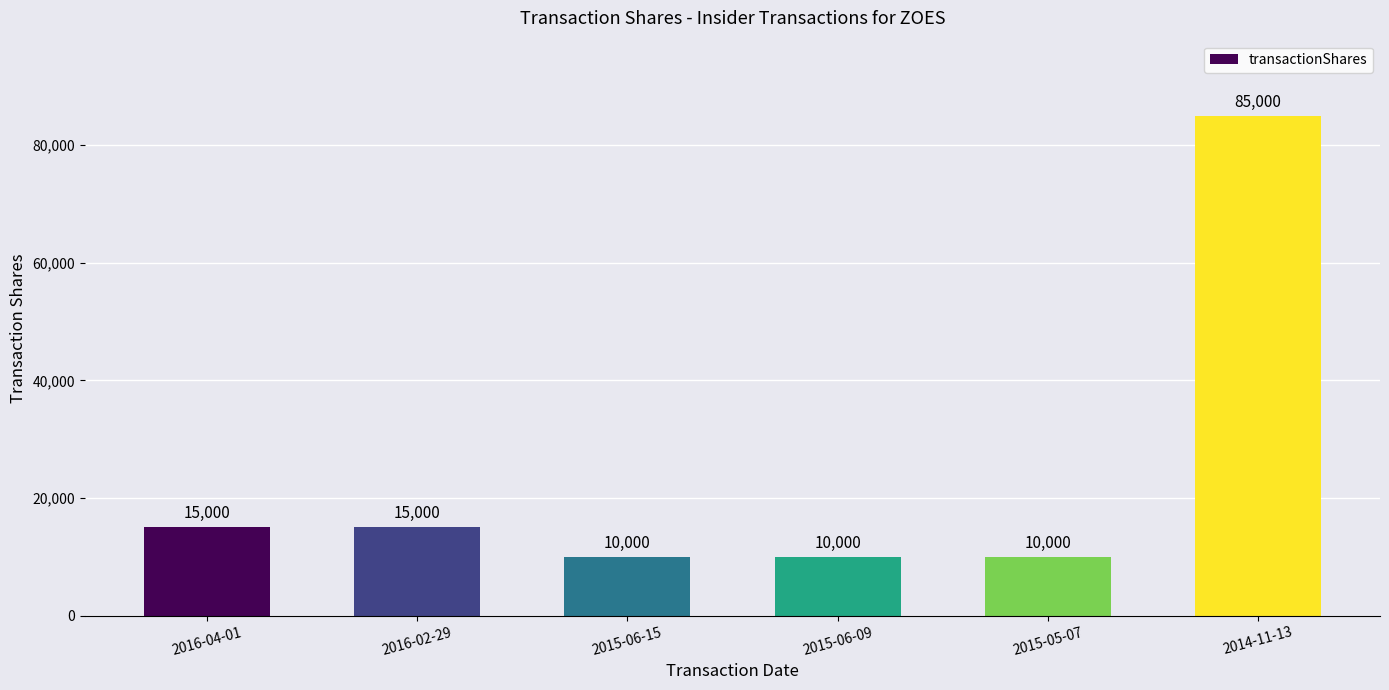

What position from the right is 2015-06-15?

4